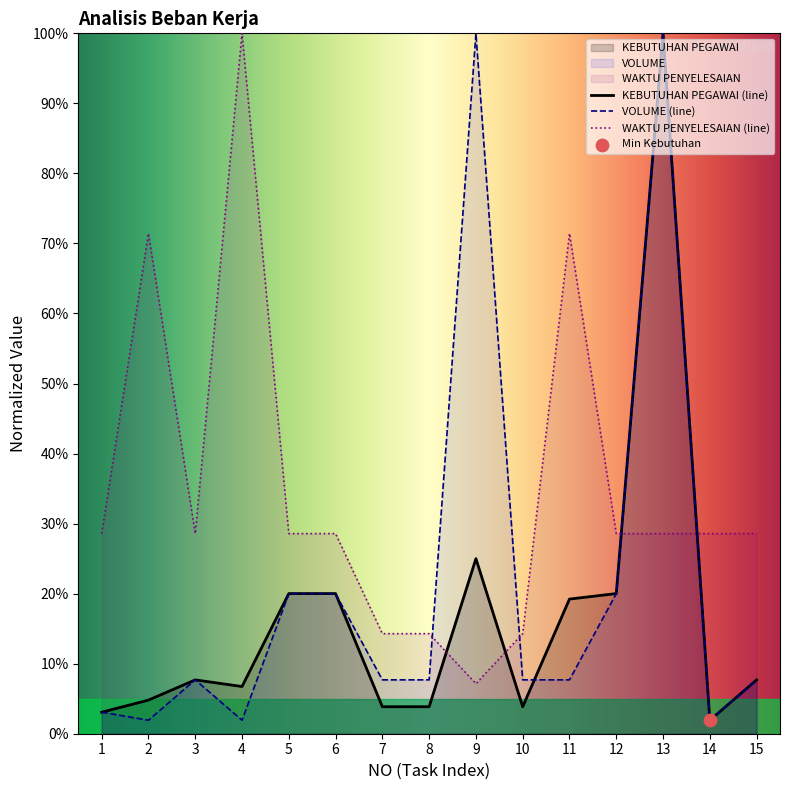

Which series has the largest total across all categories?

WAKTU PENYELESAIAN (line)